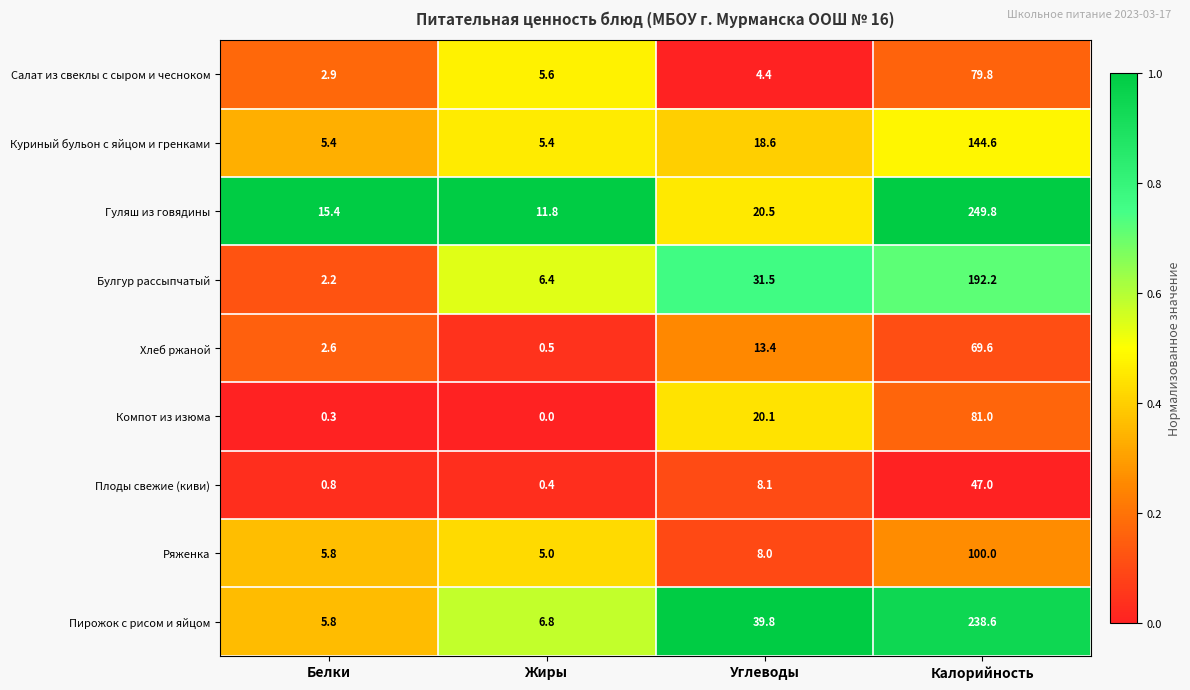

Is it true that Ряженка equals 5.8 at Белки?

True